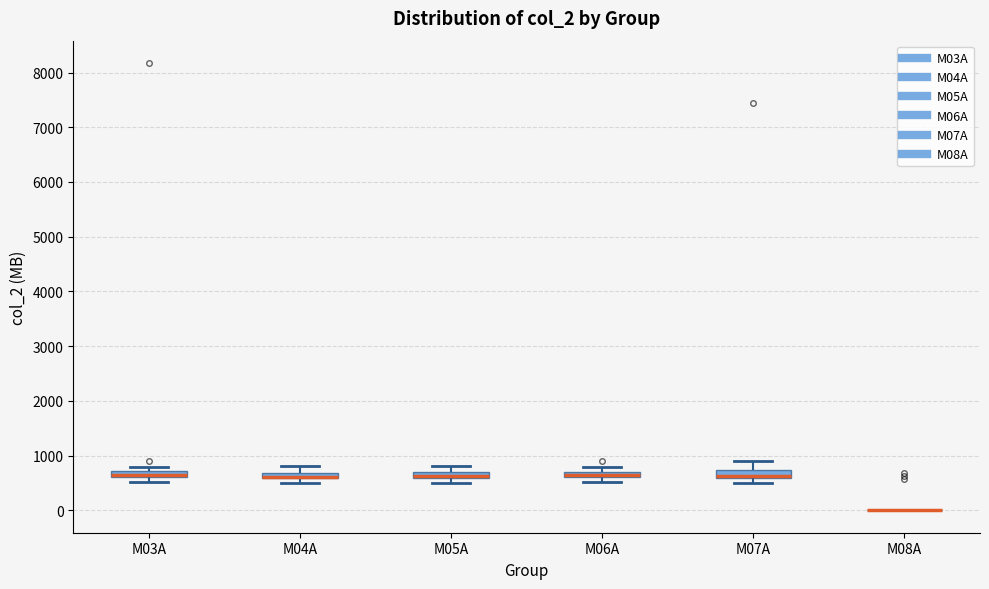

Where is the upper edge of the box for M07A on the y-axis? The values are not printed on the chart, so give them approximately, as read against the axis.

700